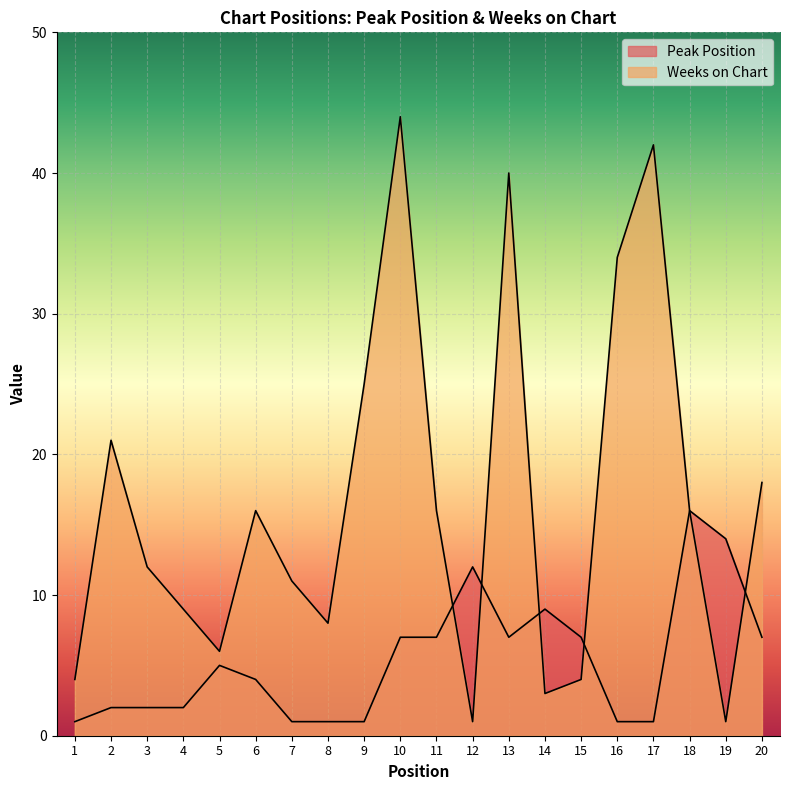

True or false: Weeks on Chart and Peak Position cross at least once.

True